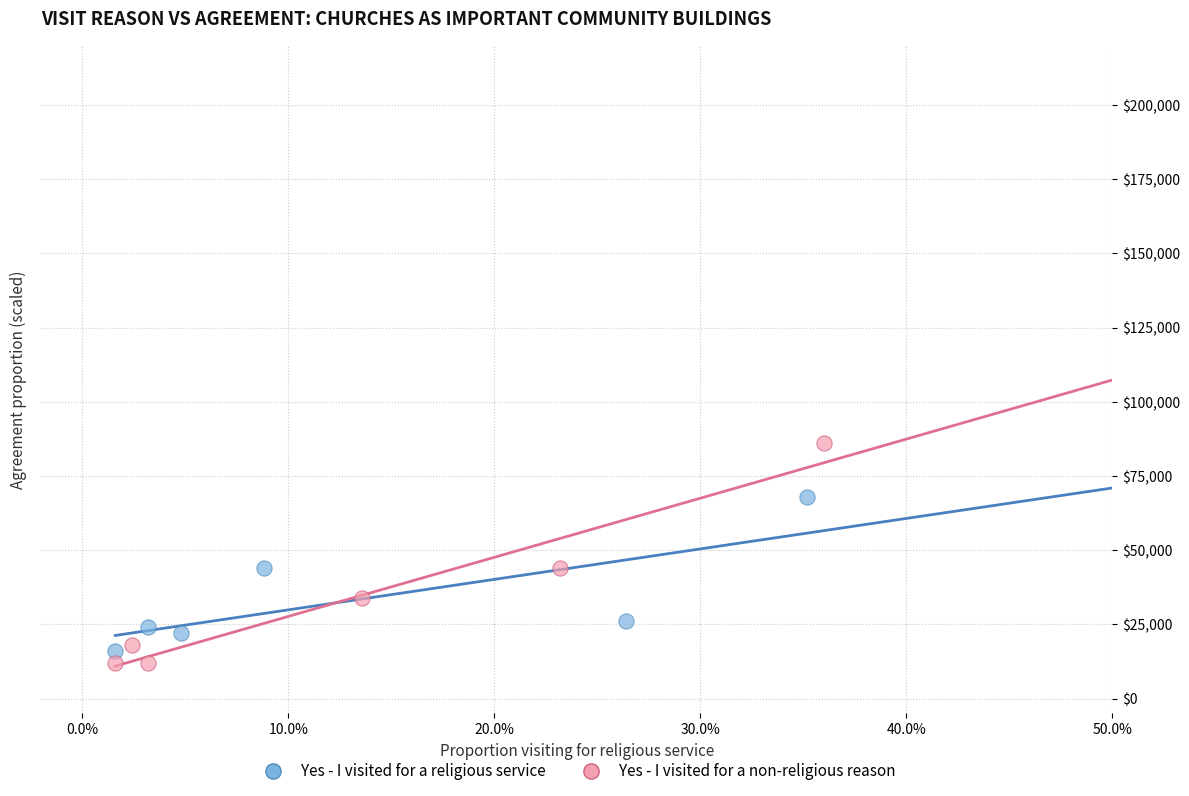

Which series contains the highest Y value?

Yes - I visited for a non-religious reason